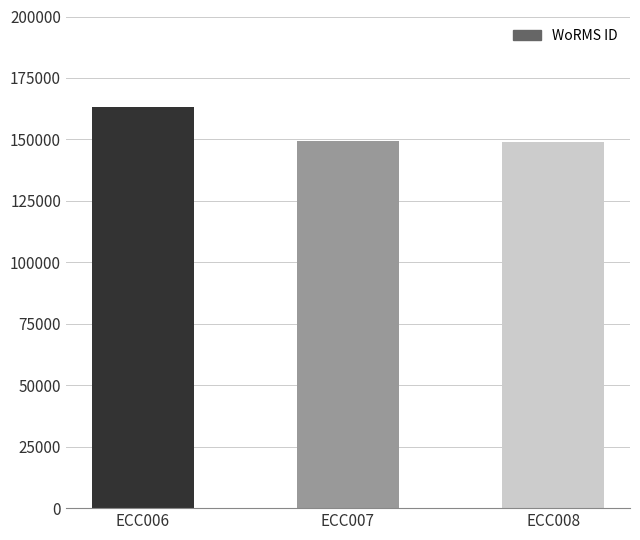

Approximately how many times larger is the value at ECC008 compared to ECC006?

0.9